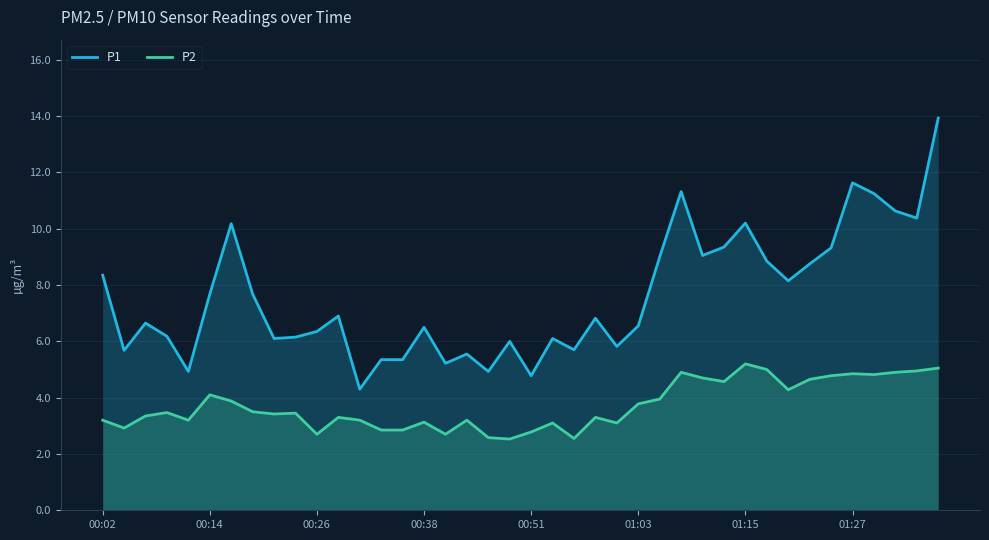

What is the maximum value shown in the chart?

13.9